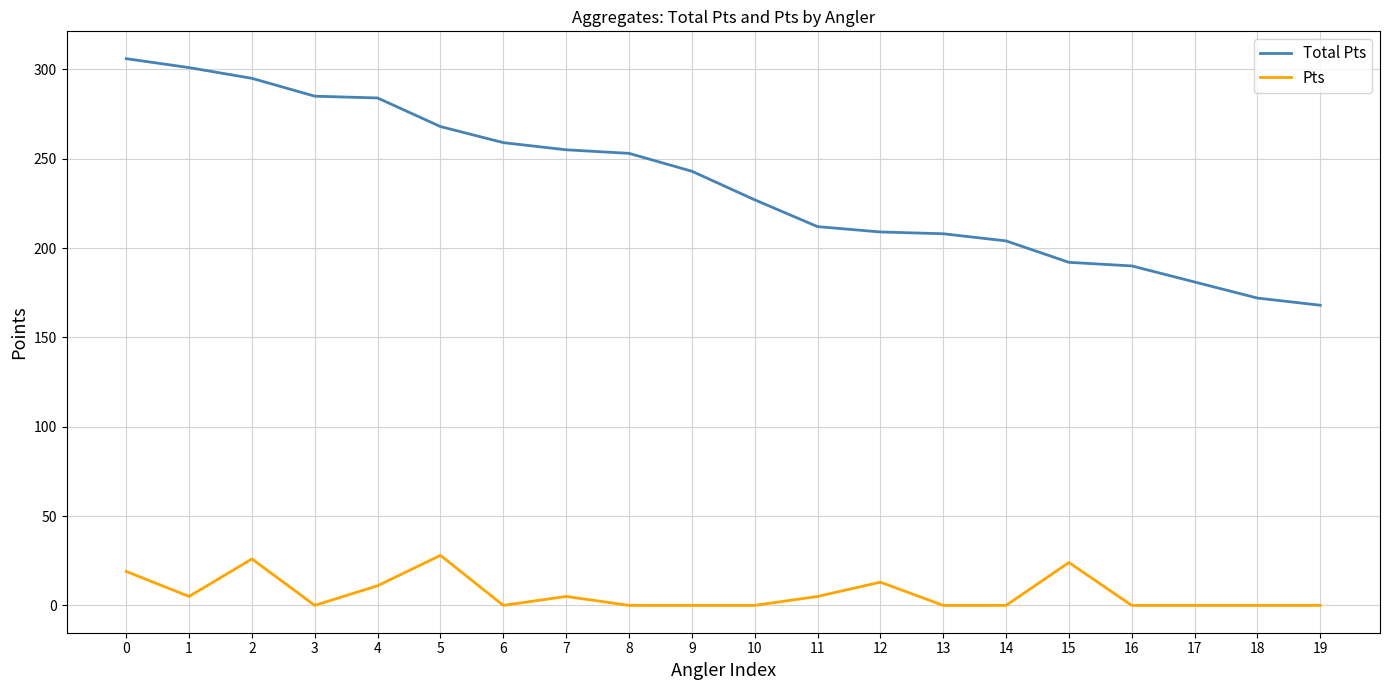

What is the average value of the Total Pts series?

236